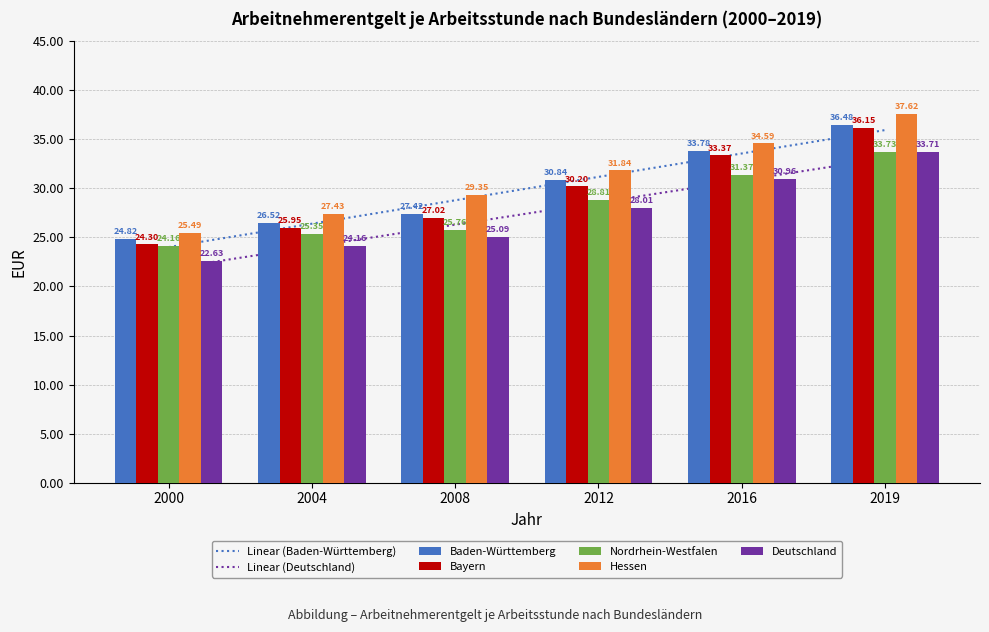

What is the difference between the maximum and second lowest values in the Baden-Württemberg series?

10.0